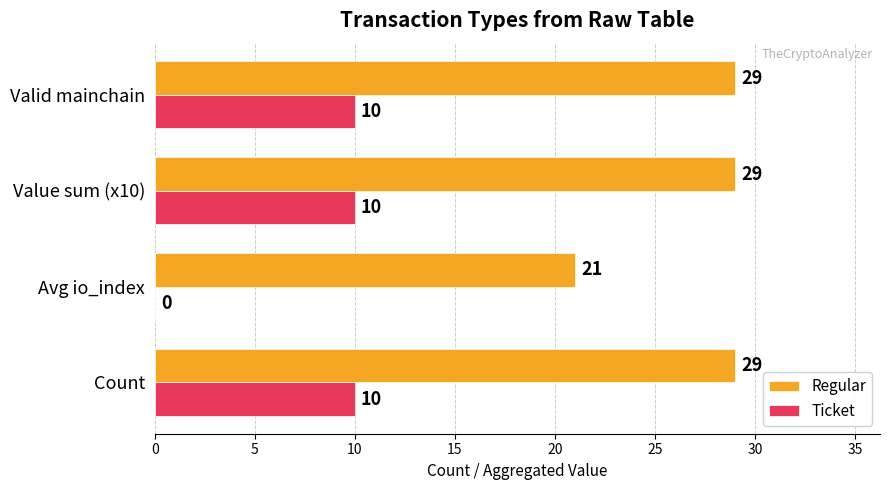

How many Ticket values are between 10 and 11?

3